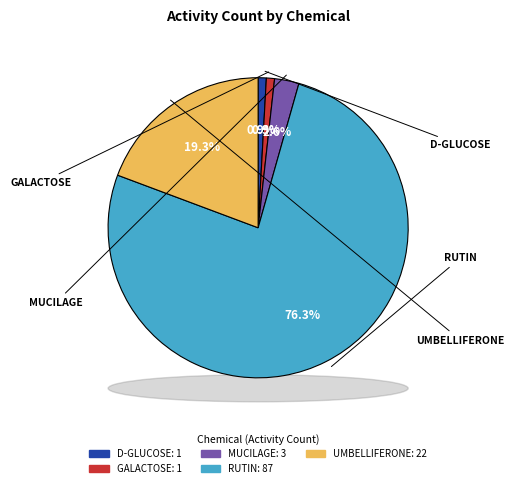

How many segments does this pie chart have?

5